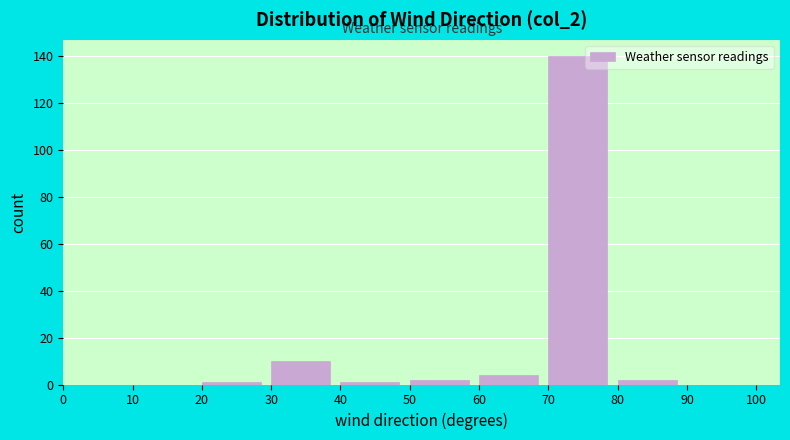

How tall is the bar that spans 50 to 60 on the x-axis? The values are not printed on the chart, so give them approximately, as read against the axis.

2